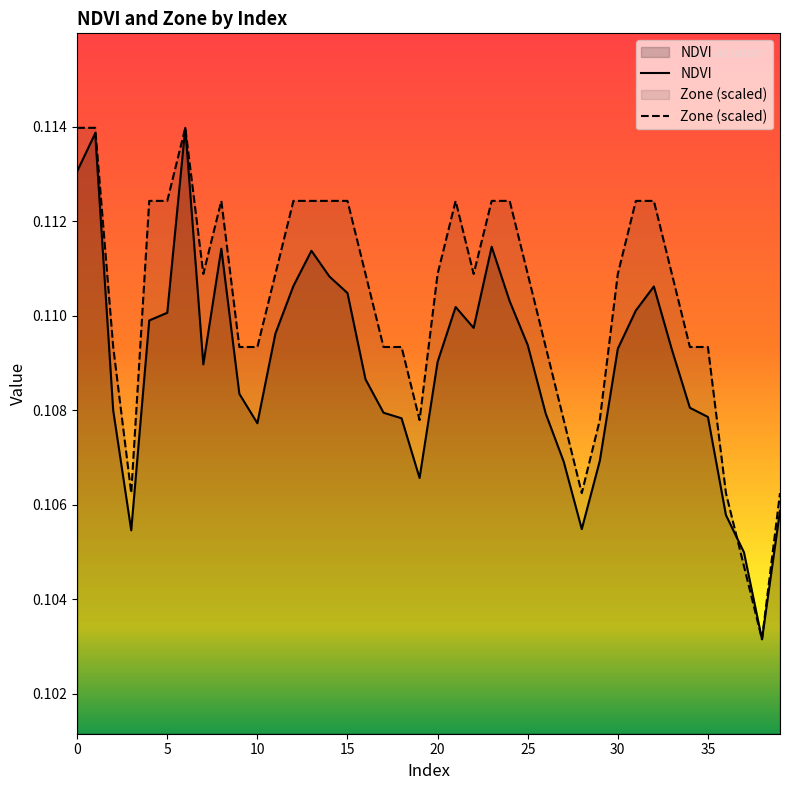

At how many categories does at least one series exceed 0?

40